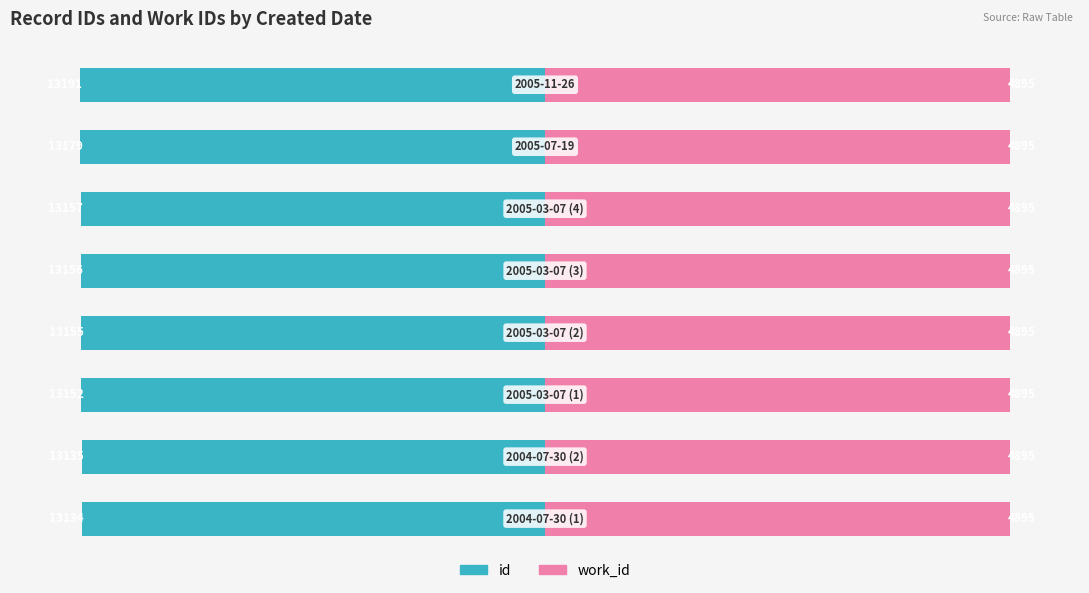

Are the bars horizontal?

Yes